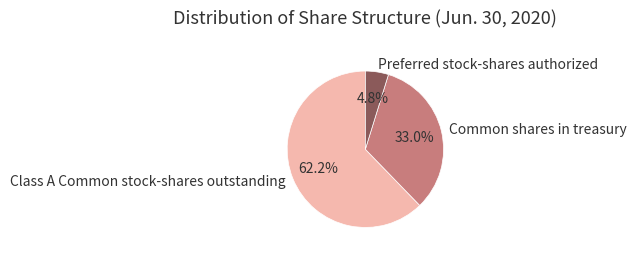

Is it true that Preferred stock-shares authorized is 5% of the pie?

True